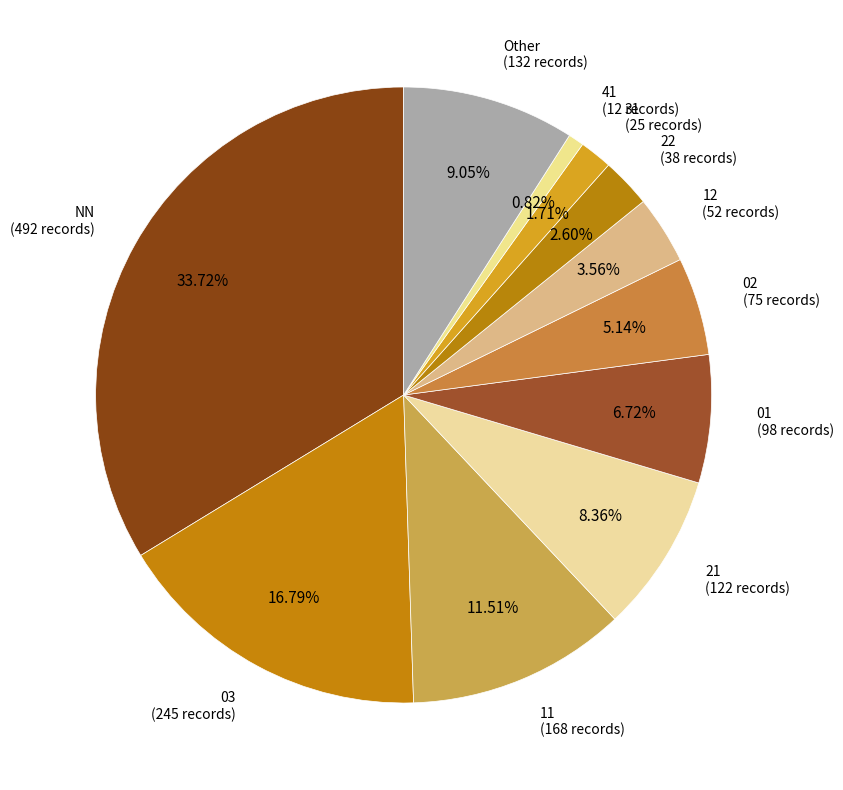

To the nearest percent, what is the difference between the largest and smallest slice percentages?

33%